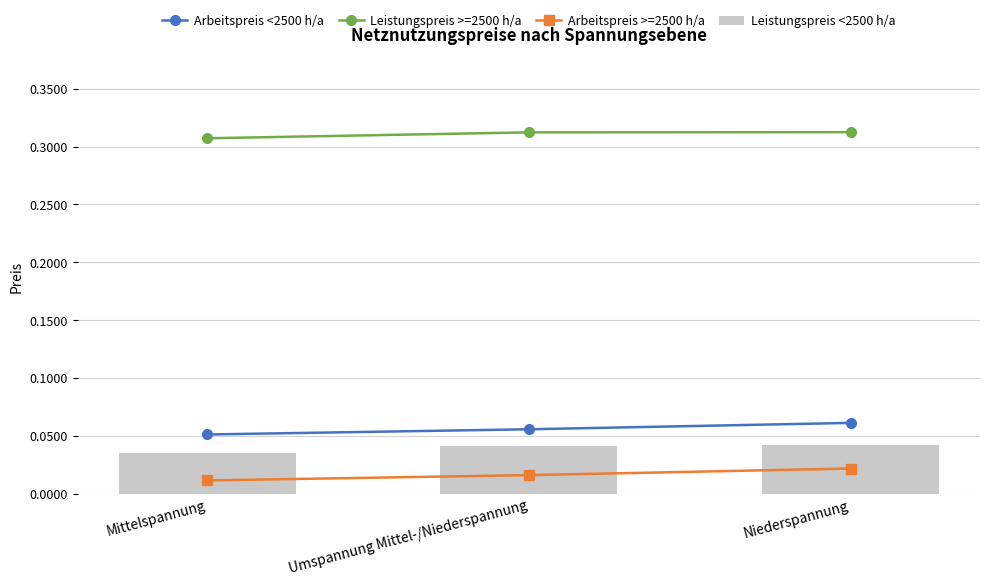

What is the total value across all series at Niederspannung?

0.4